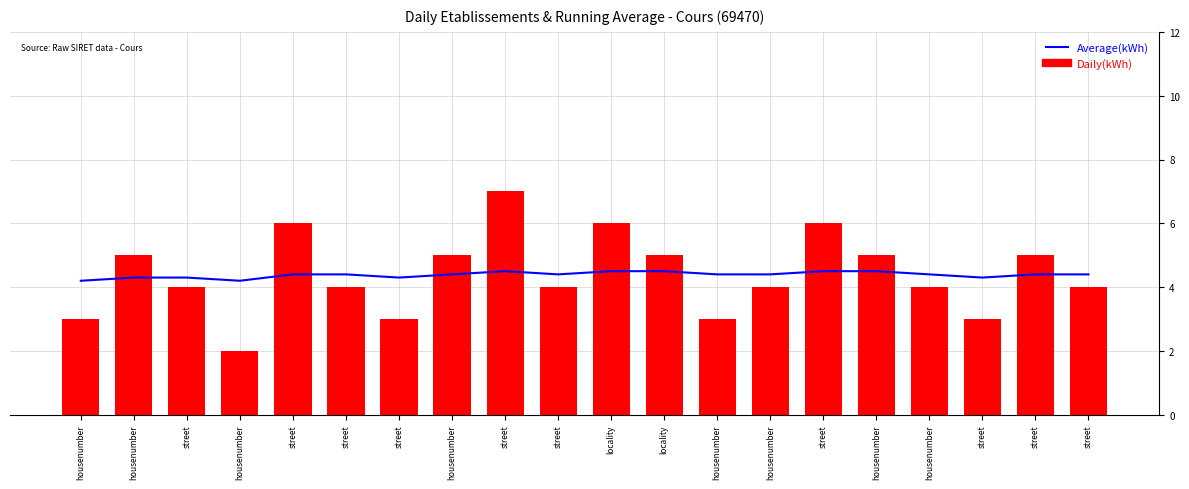

Read the Daily(kWh) value at street.

3.0